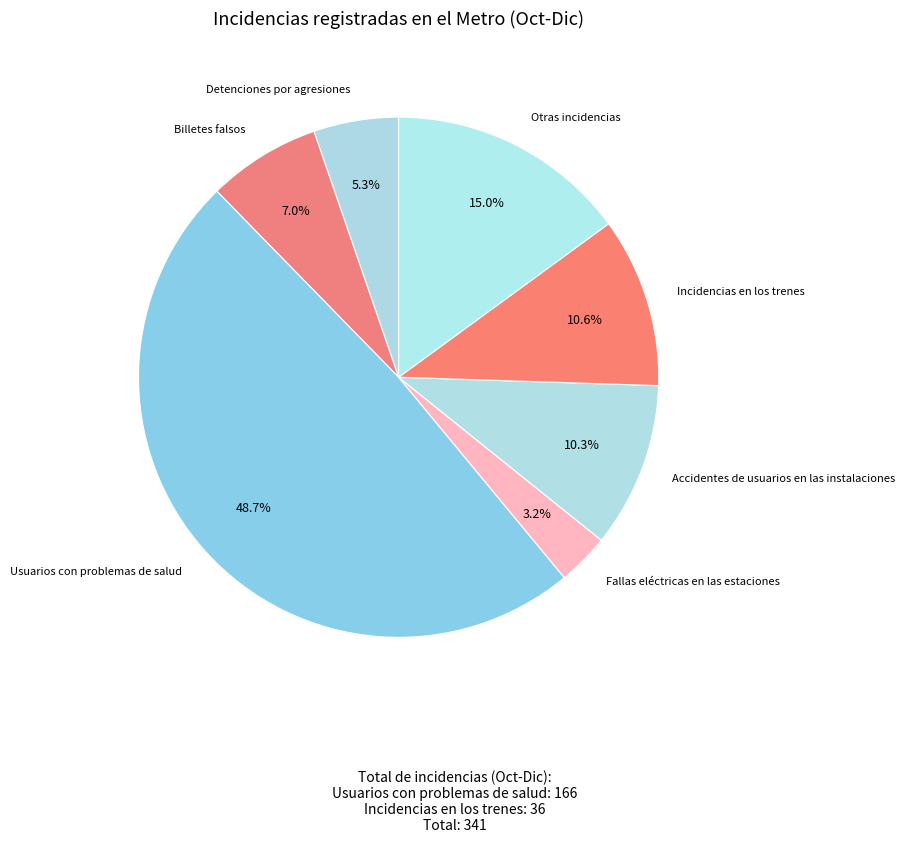

Which has a higher value, Otras incidencias or Fallas eléctricas en las estaciones?

Otras incidencias